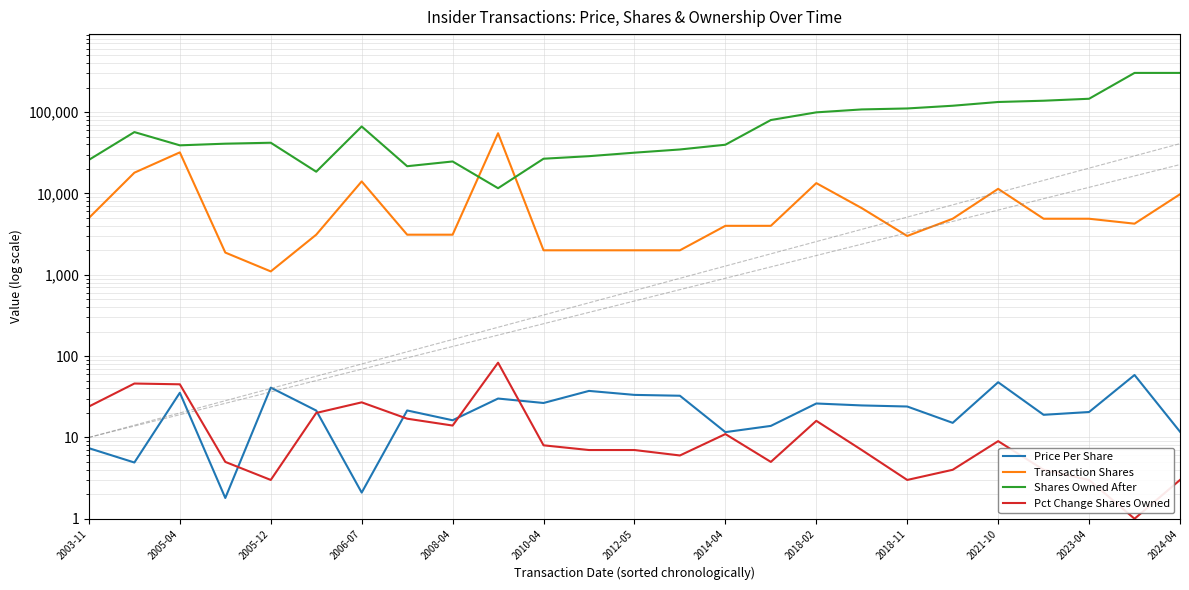

Which series has the largest range (max minus min)?

Shares Owned After